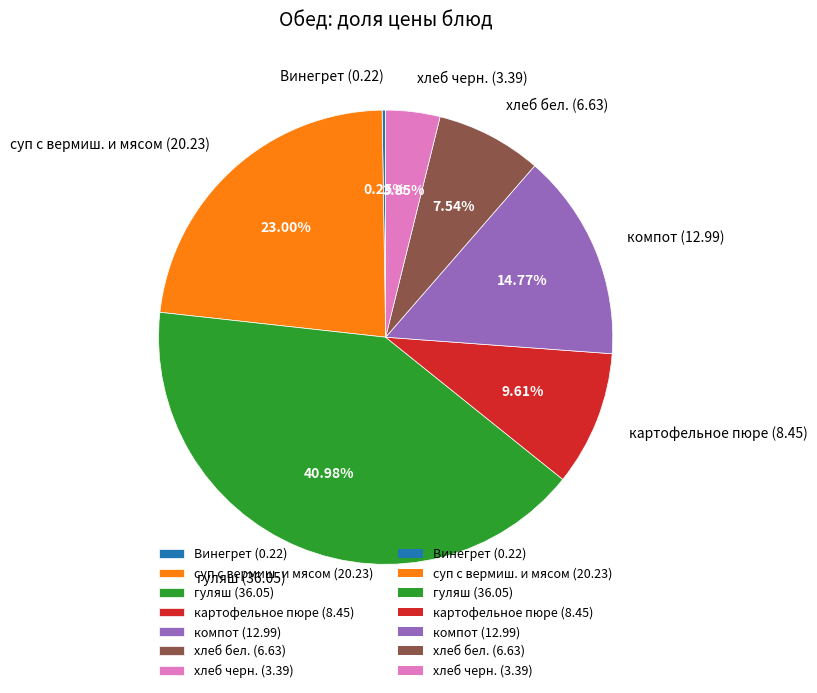

How much of the chart is everything except суп с вермиш. и мясом?

77.0%